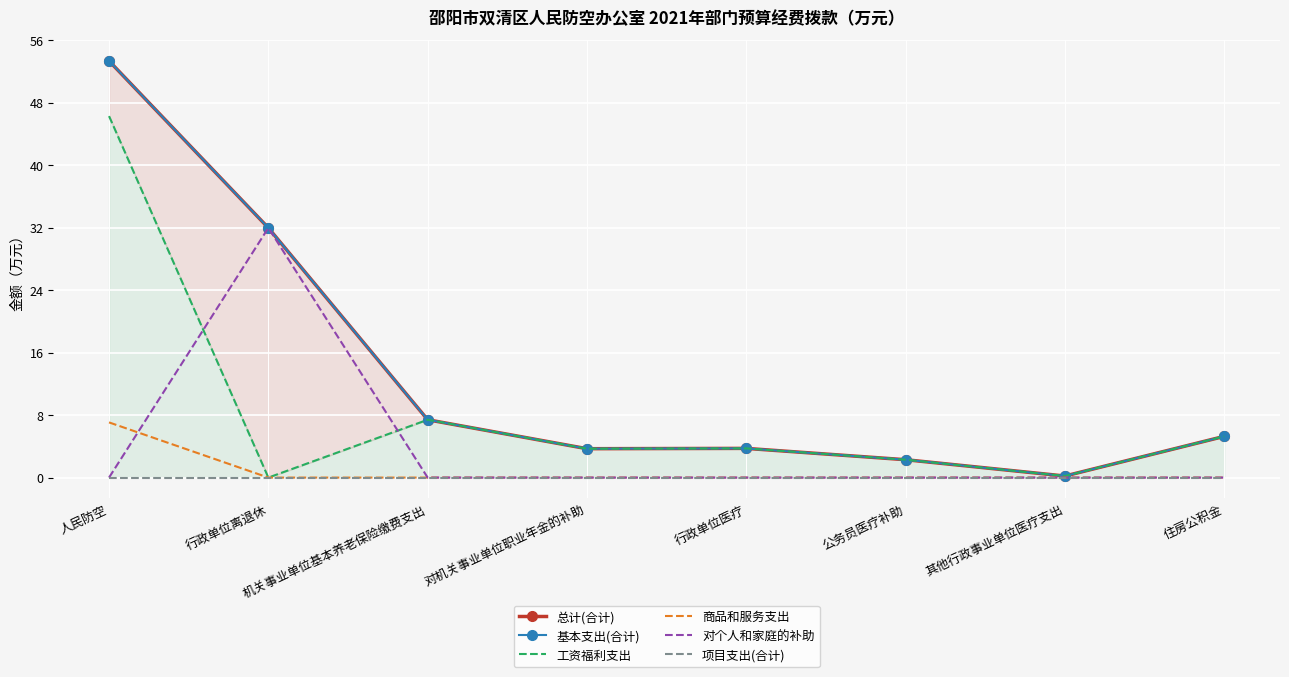

What is the difference between the maximum and second lowest values in the 基本支出(合计) series?

51.1